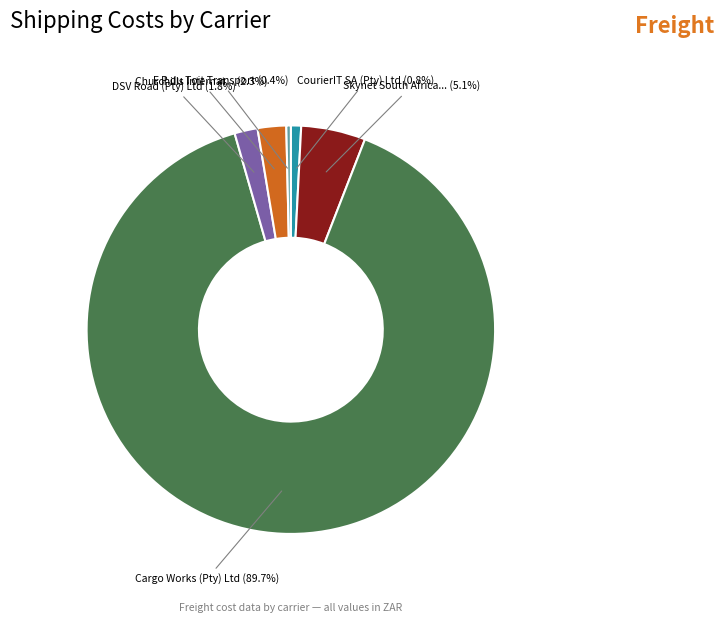

Is there any slice that represents more than half of the pie?

Yes